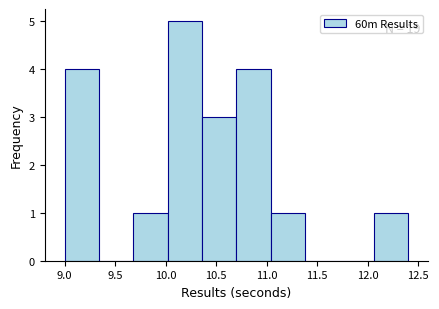

Over which range of the x-axis is the bar tallest?

10.02 to 10.36